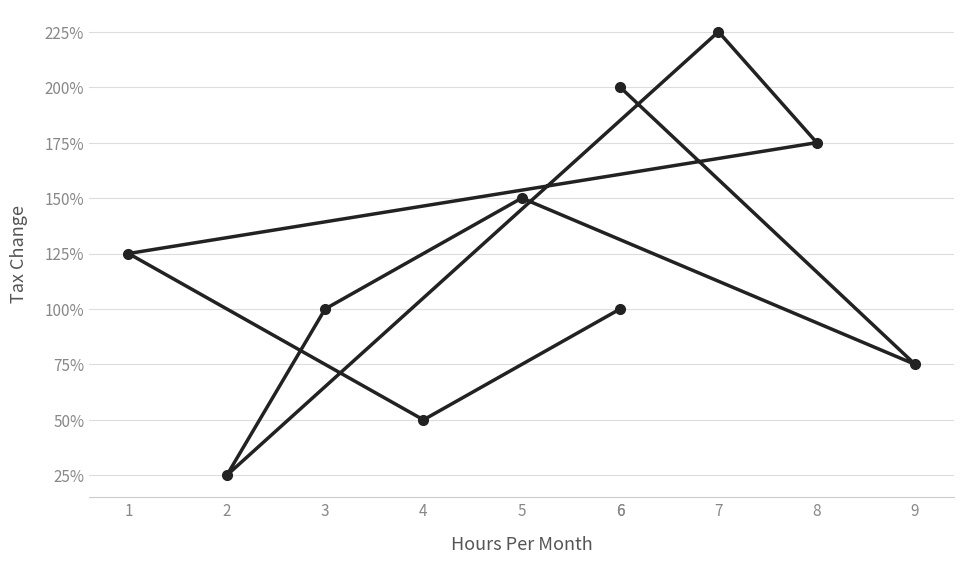

The value at 4 is 1. True or false?

False